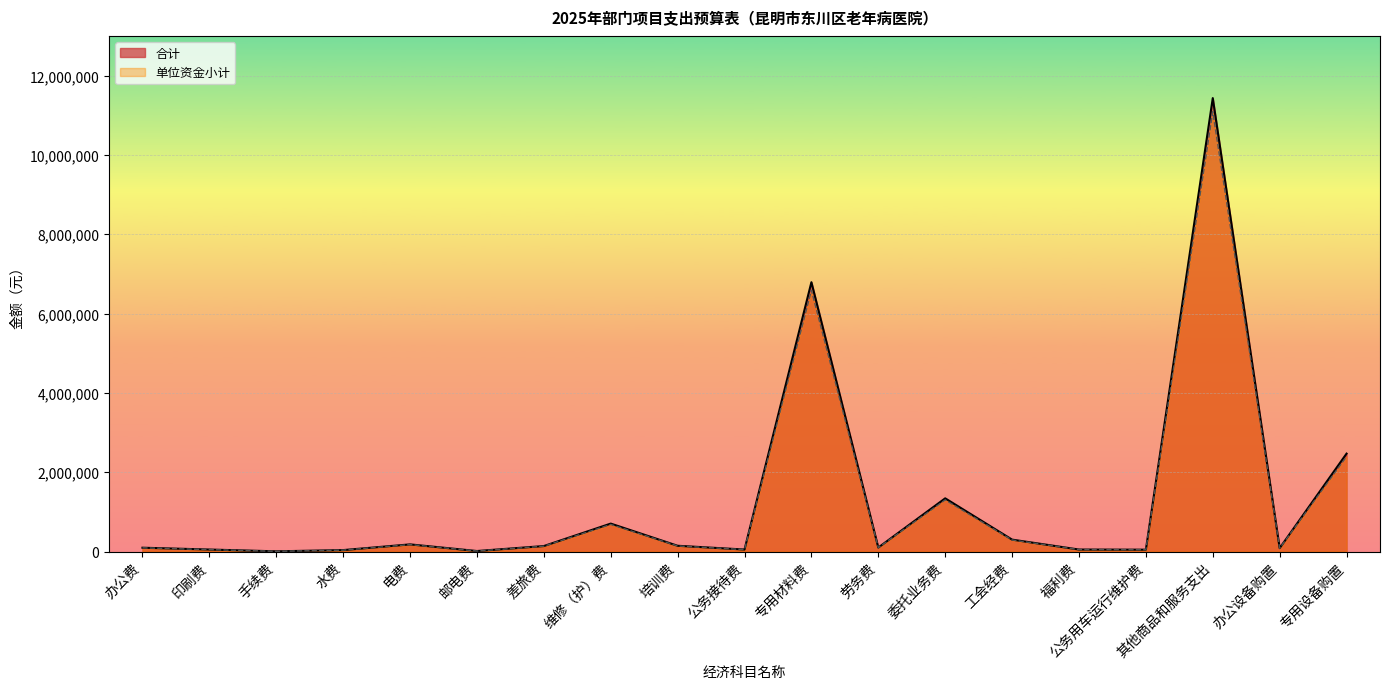

How many data points in 合计 are above 100000?

9